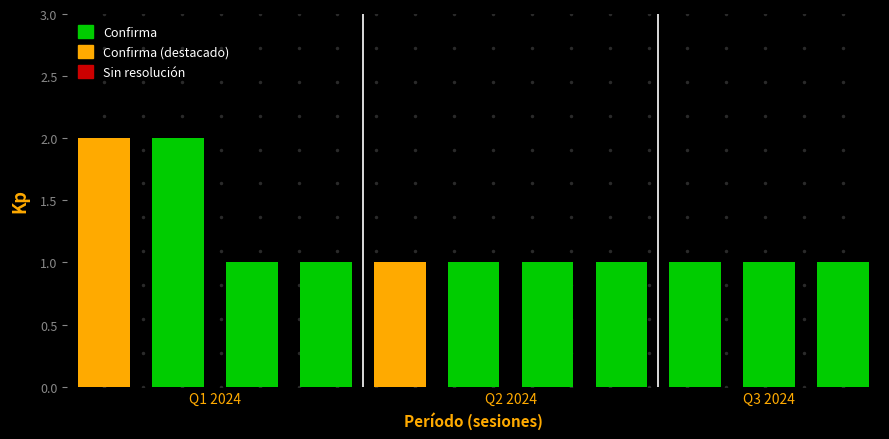

What is the minimum value shown in the chart?

1